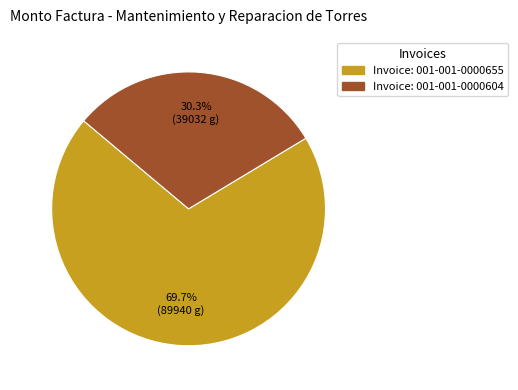

Is there a majority slice in this chart?

Yes